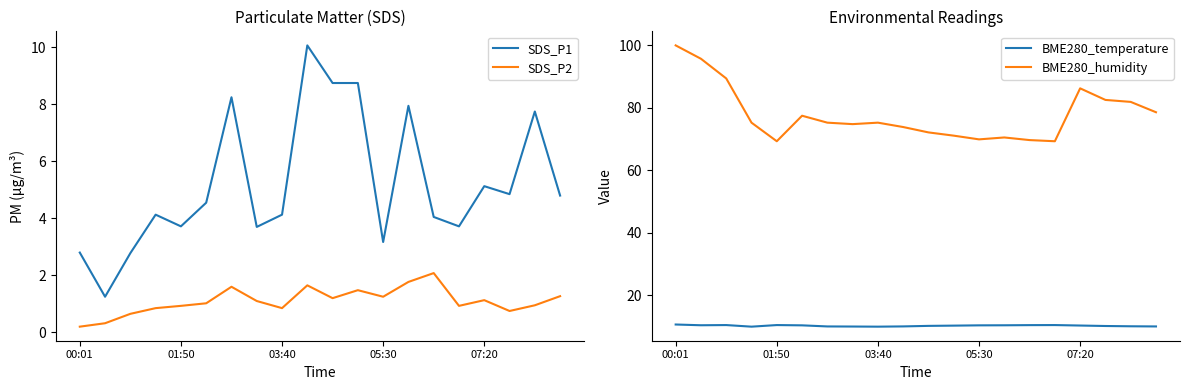

Where does the SDS_P2 series first go above 1?

5